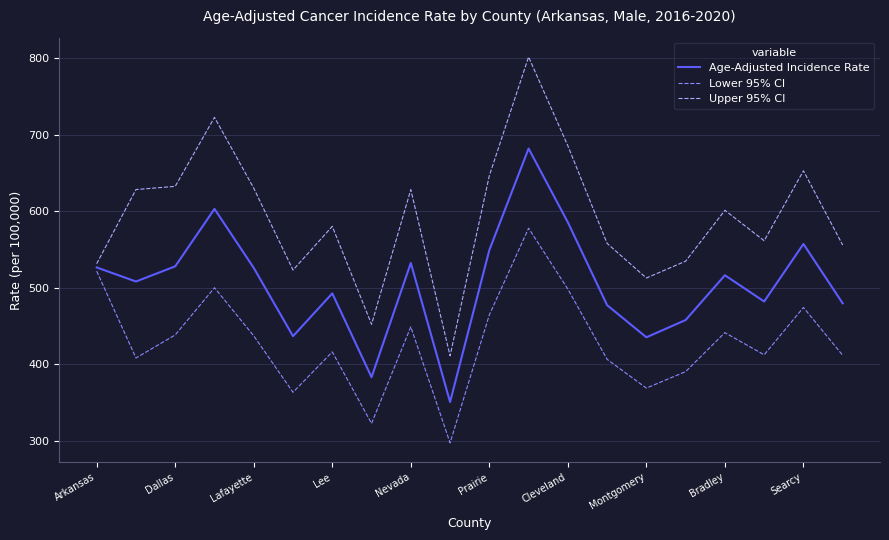

Which series has the largest total across all categories?

Upper 95% CI